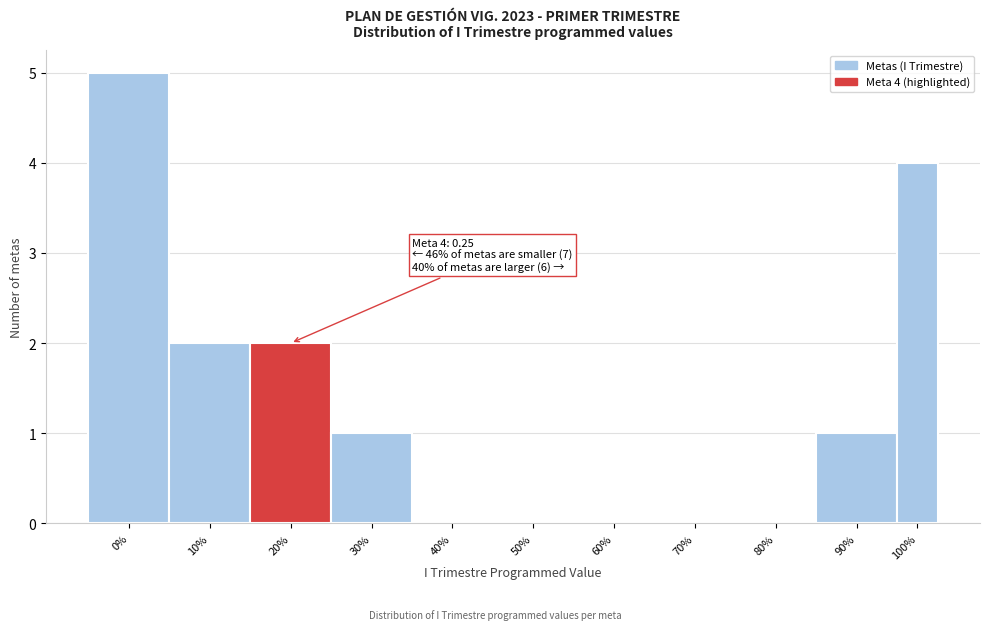

The chart shows a value of 1 at 30%. True or false?

True